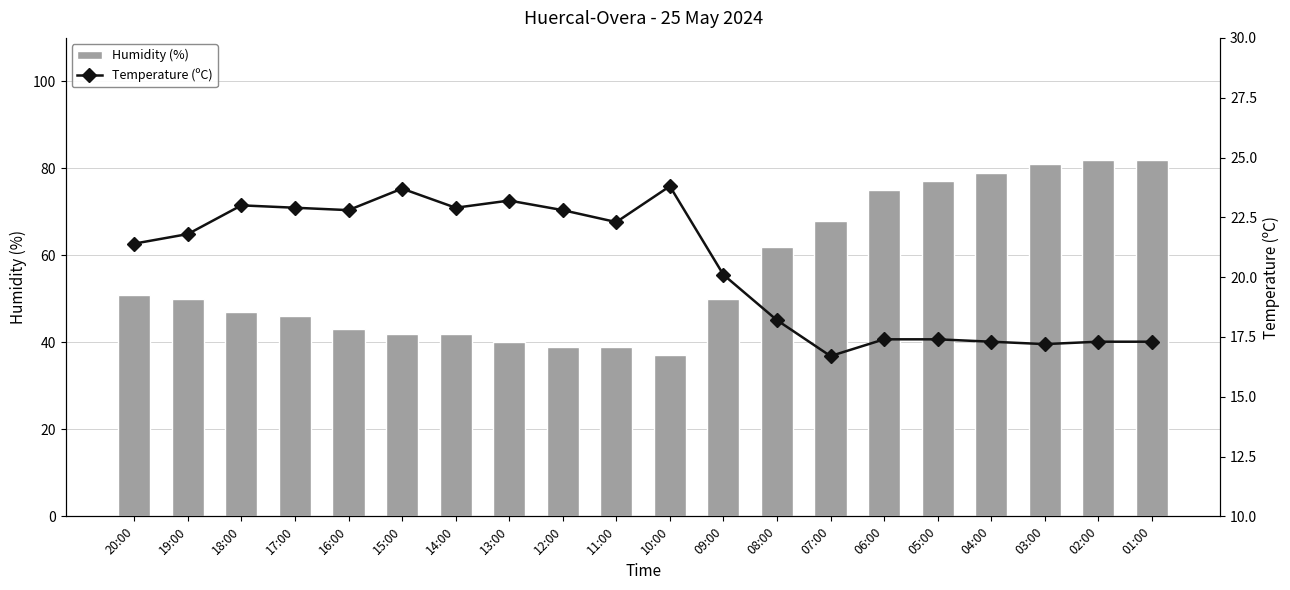

What is the lowest value of the Humidity (%) series?

37.0